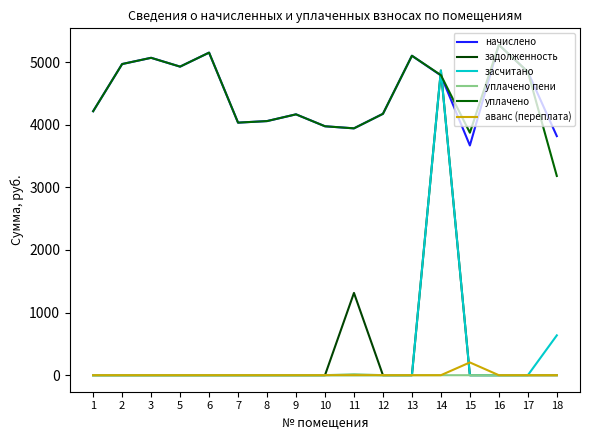

True or false: аванс (переплата) and начислено cross at least once.

False